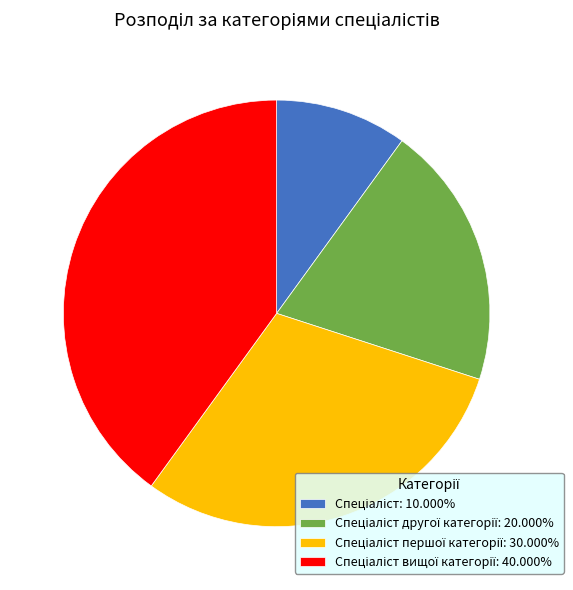

Is there any slice that represents more than half of the pie?

No